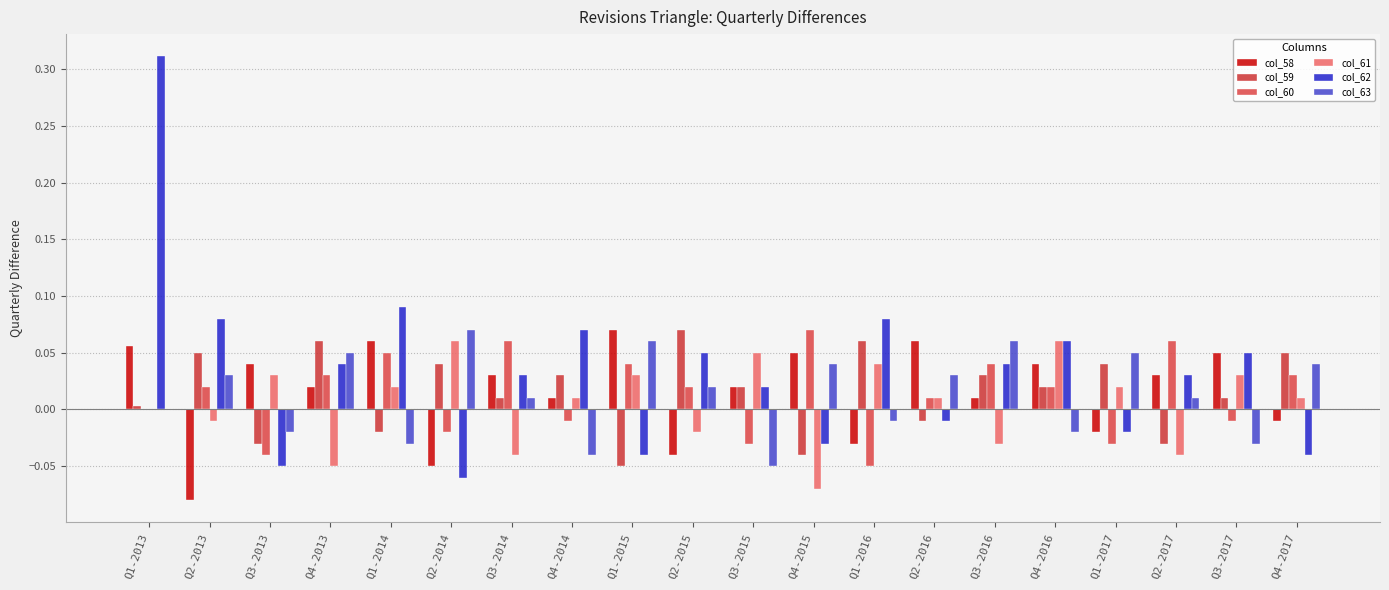

Reading left to right, transcribe all the data shown in this chart.

col_58: 0.1	-0.1	0.0	0.0	0.1	-0.1	0.0	0.0	0.1	-0.0	0.0	0.1	-0.0	0.1	0.0	0.0	-0.0	0.0	0.1	-0.0
col_59: 0.0	0.1	-0.0	0.1	-0.0	0.0	0.0	0.0	-0.1	0.1	0.0	-0.0	0.1	-0.0	0.0	0.0	0.0	-0.0	0.0	0.1
col_60: 0.0	0.0	-0.0	0.0	0.1	-0.0	0.1	-0.0	0.0	0.0	-0.0	0.1	-0.1	0.0	0.0	0.0	-0.0	0.1	-0.0	0.0
col_61: 0.0	-0.0	0.0	-0.1	0.0	0.1	-0.0	0.0	0.0	-0.0	0.1	-0.1	0.0	0.0	-0.0	0.1	0.0	-0.0	0.0	0.0
col_62: 0.3	0.1	-0.1	0.0	0.1	-0.1	0.0	0.1	-0.0	0.1	0.0	-0.0	0.1	-0.0	0.0	0.1	-0.0	0.0	0.1	-0.0
col_63: -0.0	0.0	-0.0	0.1	-0.0	0.1	0.0	-0.0	0.1	0.0	-0.1	0.0	-0.0	0.0	0.1	-0.0	0.1	0.0	-0.0	0.0